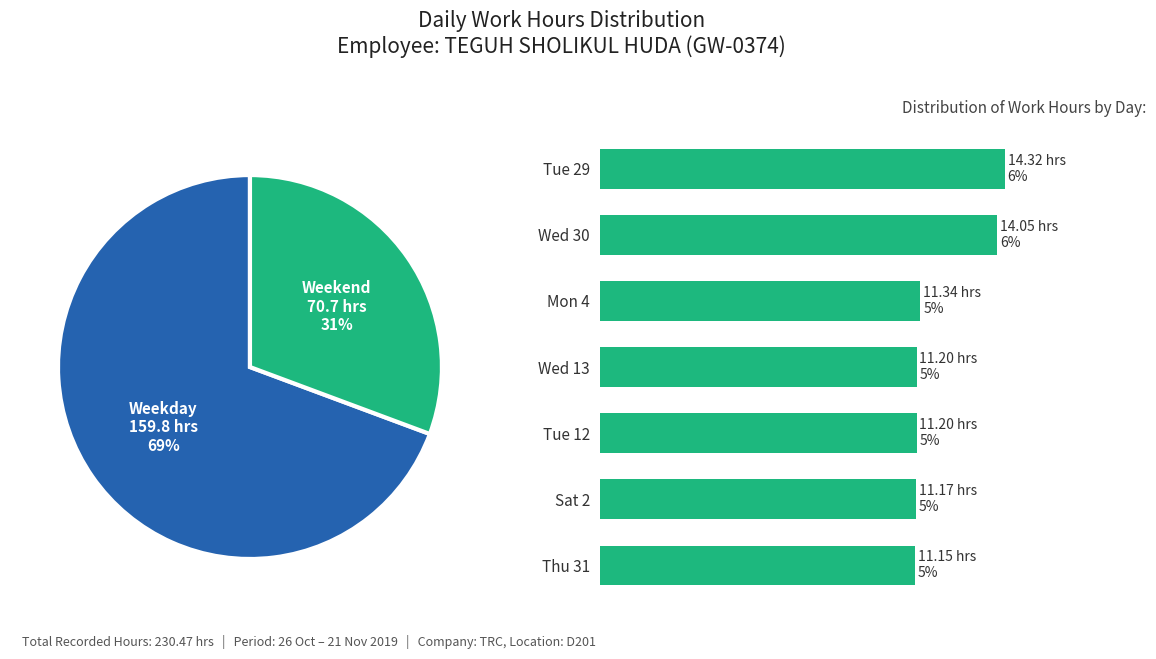

To the nearest percent, what portion does Sat 2 represent?

13%